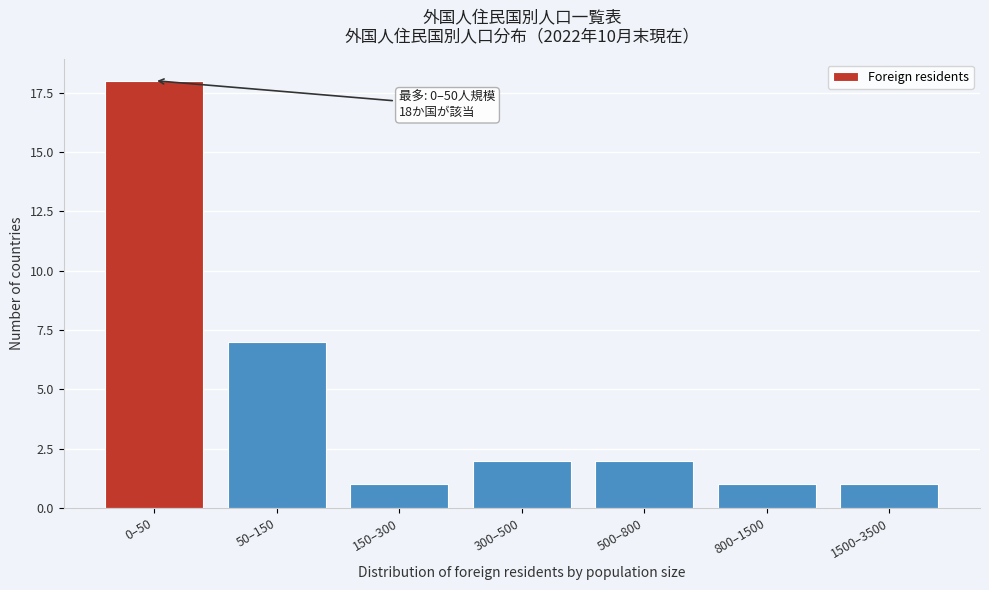

Reading right to left, list all the values displayed in this chart.

1500–3500=1	800–1500=1	500–800=2	300–500=2	150–300=1	50–150=7	0–50=18